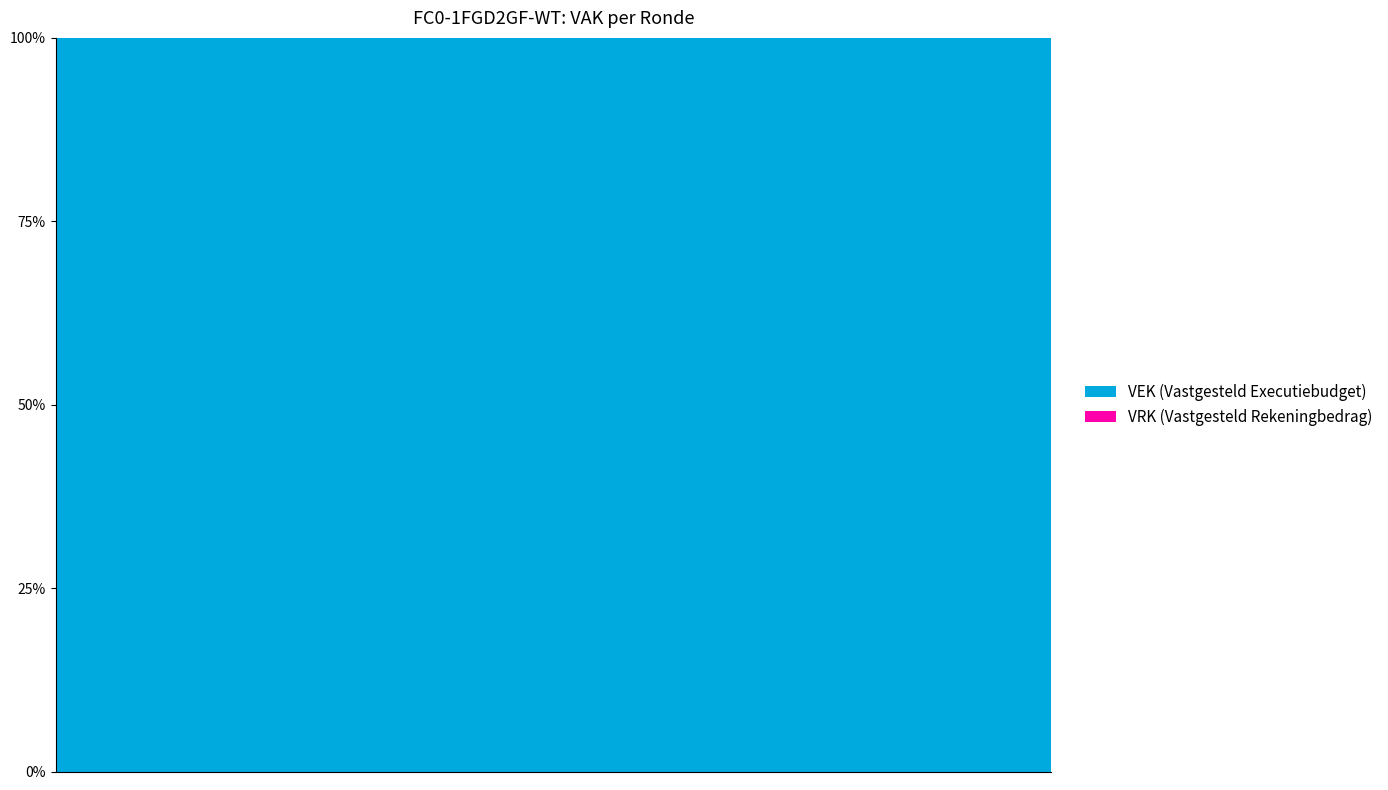

Rank the series by their average value, from highest to lowest.

VEK, VRK